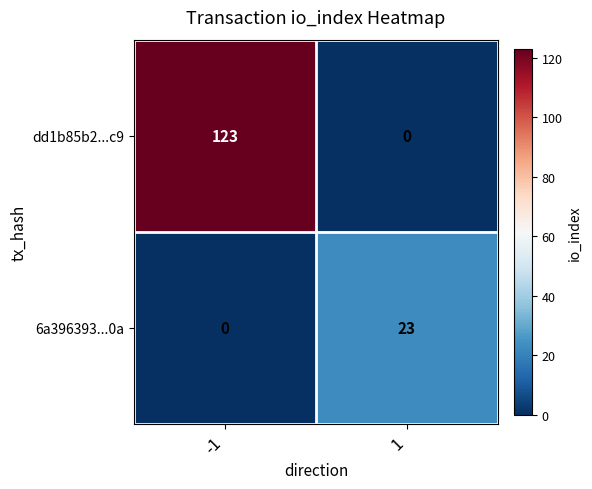

Reading left to right, what are all the values shown in this chart?

dd1b85b2...c9: -1=123	1=0
6a396393...0a: -1=0	1=23